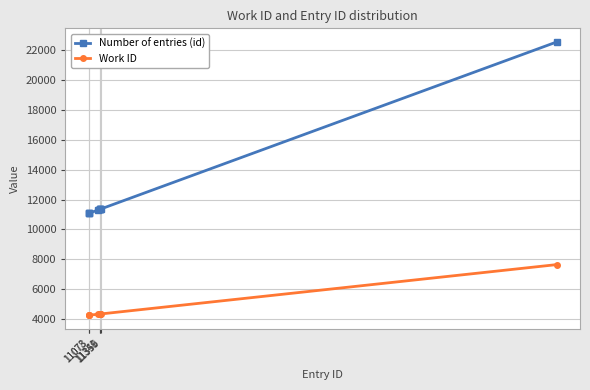

What is the difference between the second highest and second lowest values in the Work ID series?

84